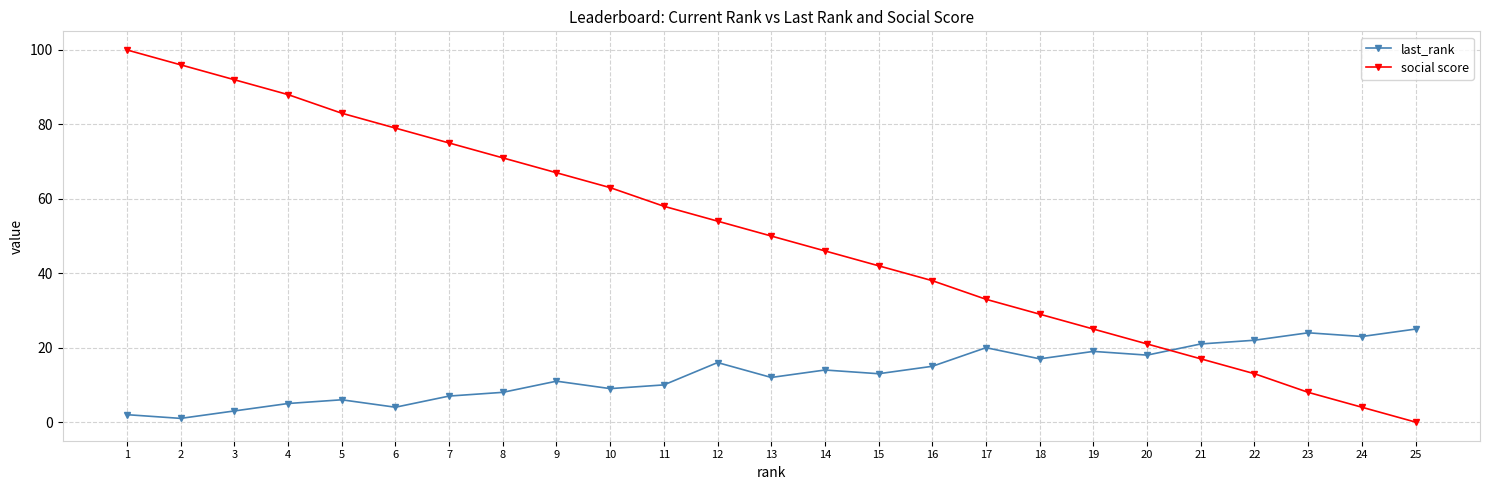

The last_rank series shows 24 at 23. True or false?

True